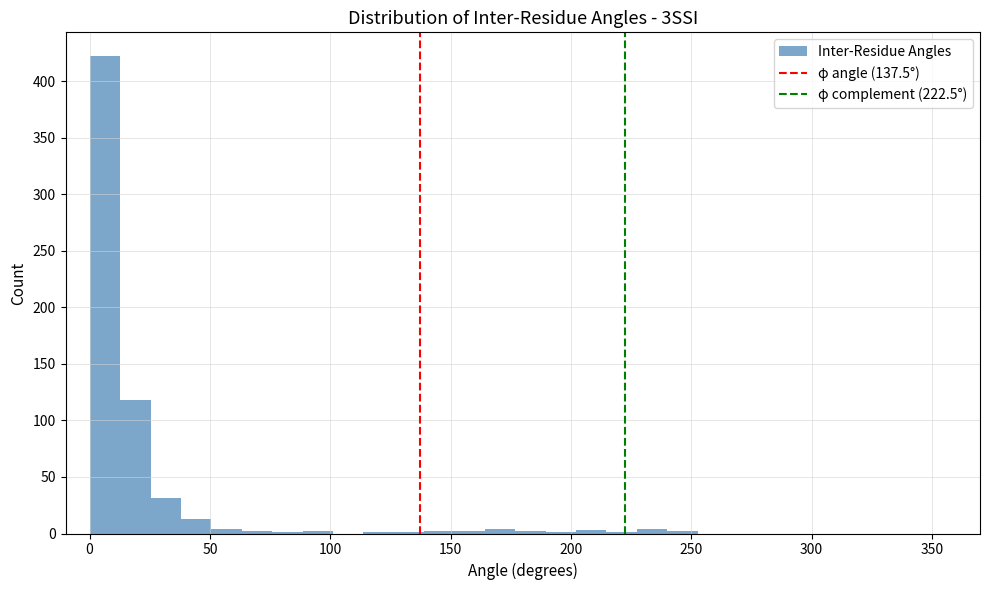

Around what value on the x-axis is the tallest bar? Give the approximate position of its centre, as read against the axis.

5